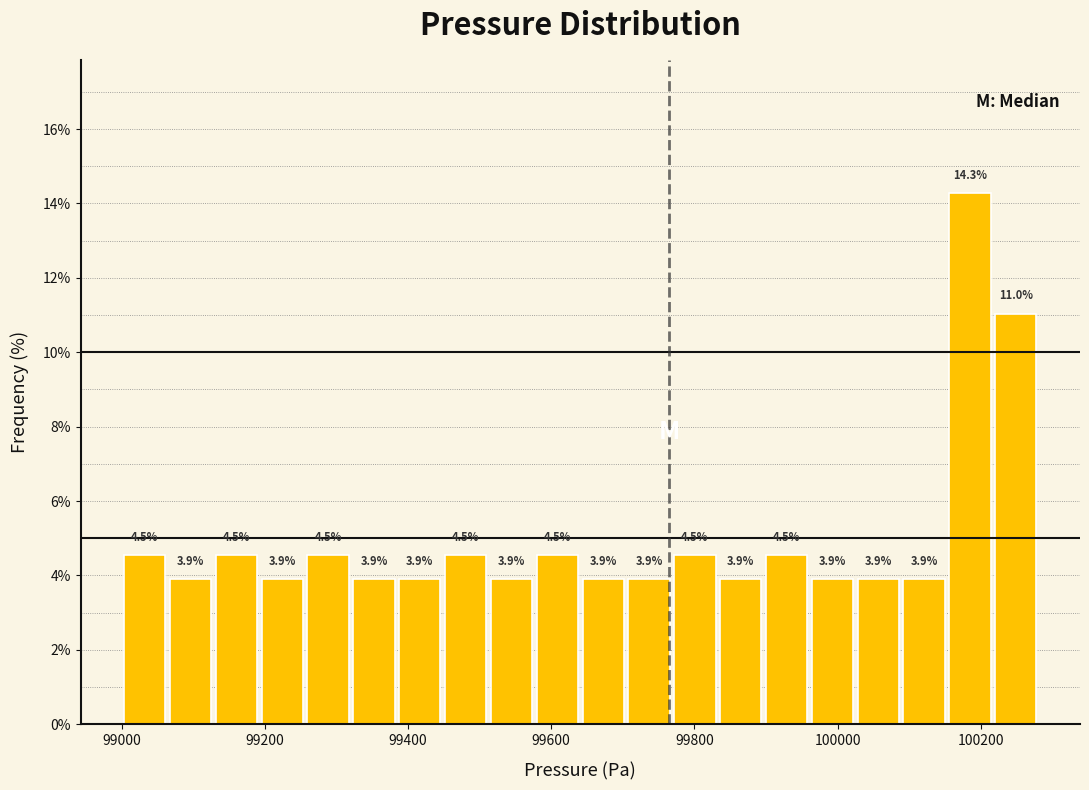

Read against the x-axis, roughly where is the centre of the tallest bar?

100180